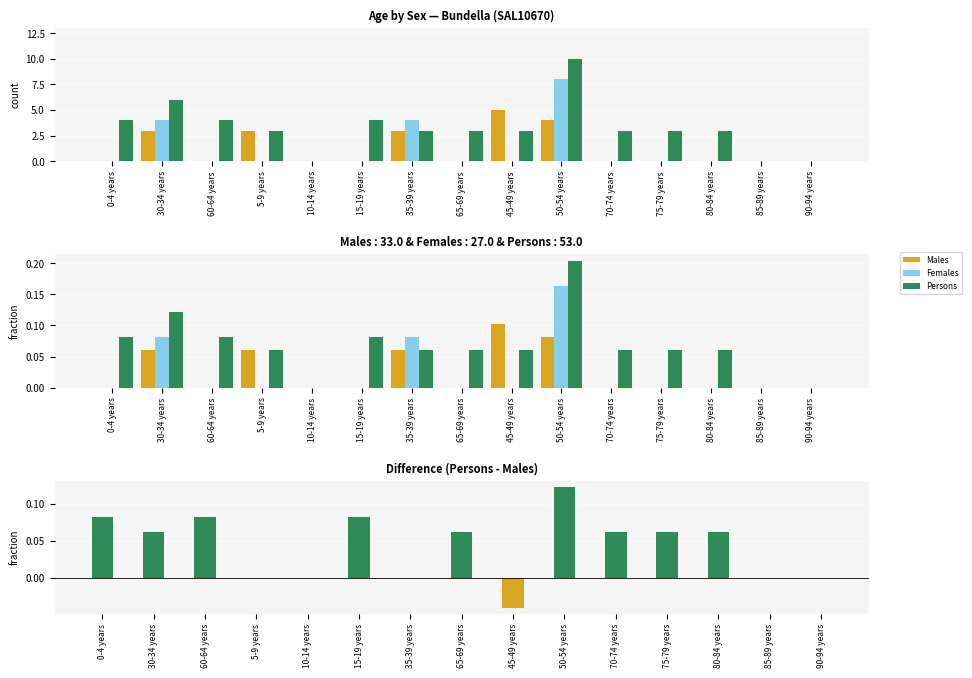

What is the sum of all Persons values?

1.0